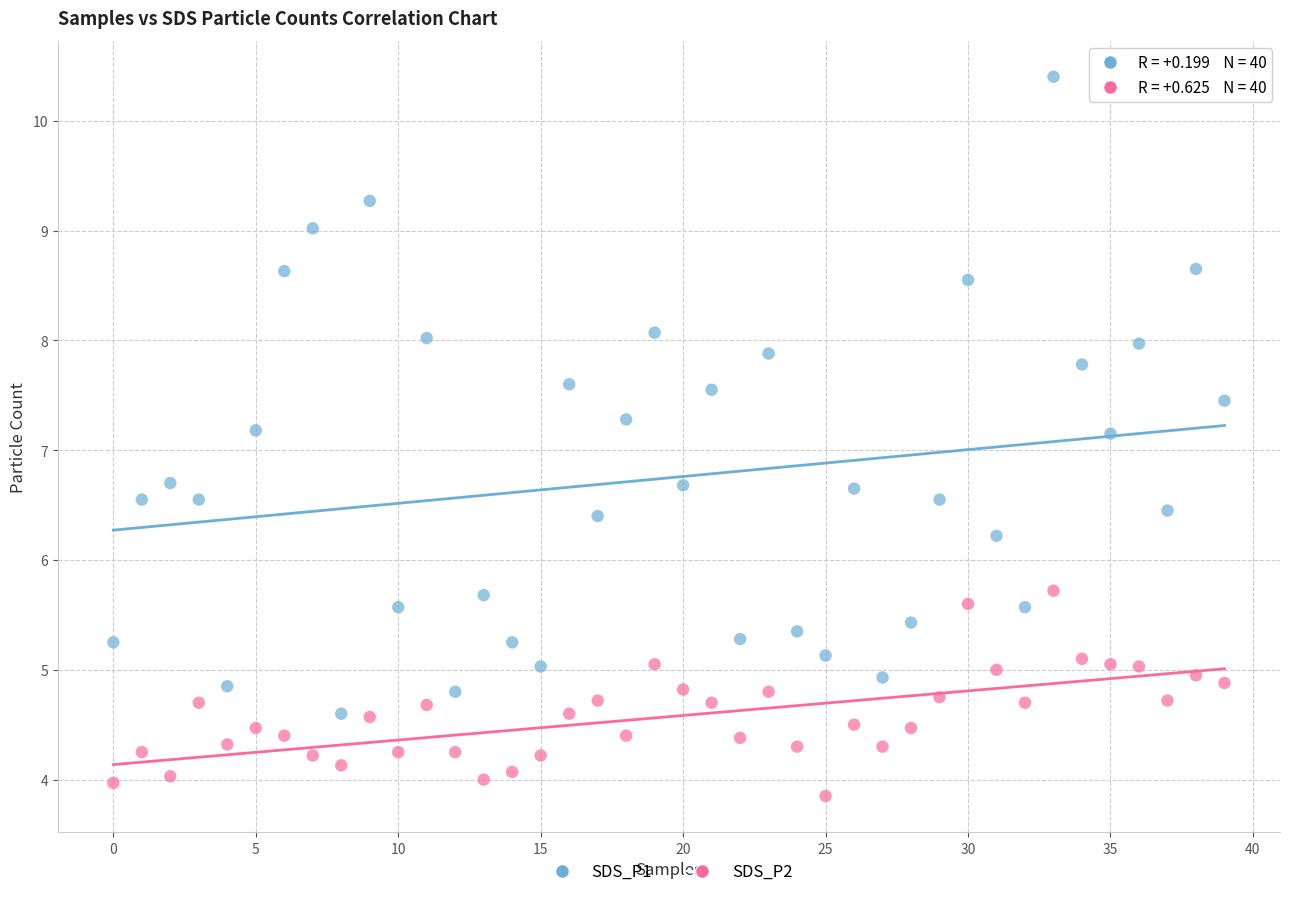

Which series reaches the maximum Y coordinate?

SDS_P1